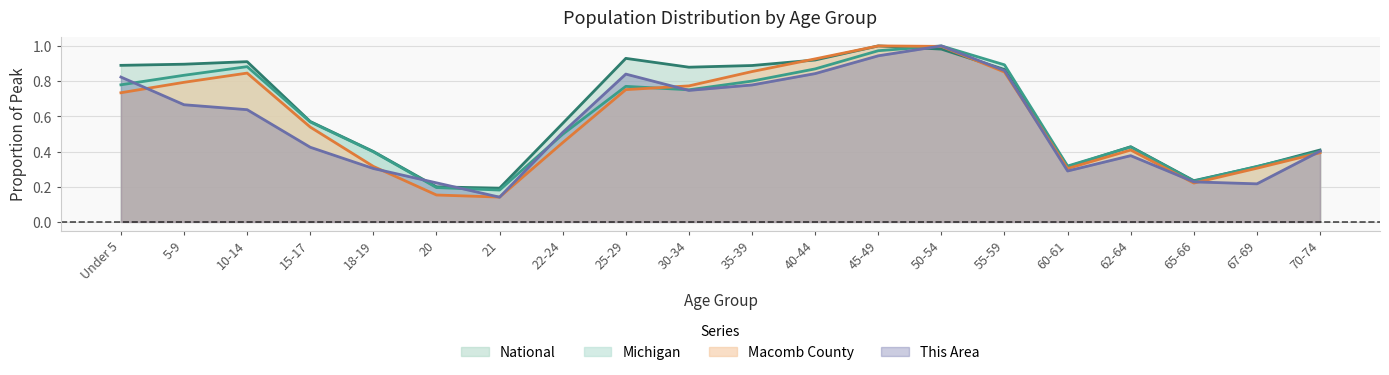

Which has a higher value, 40-44 or 5-9?

40-44